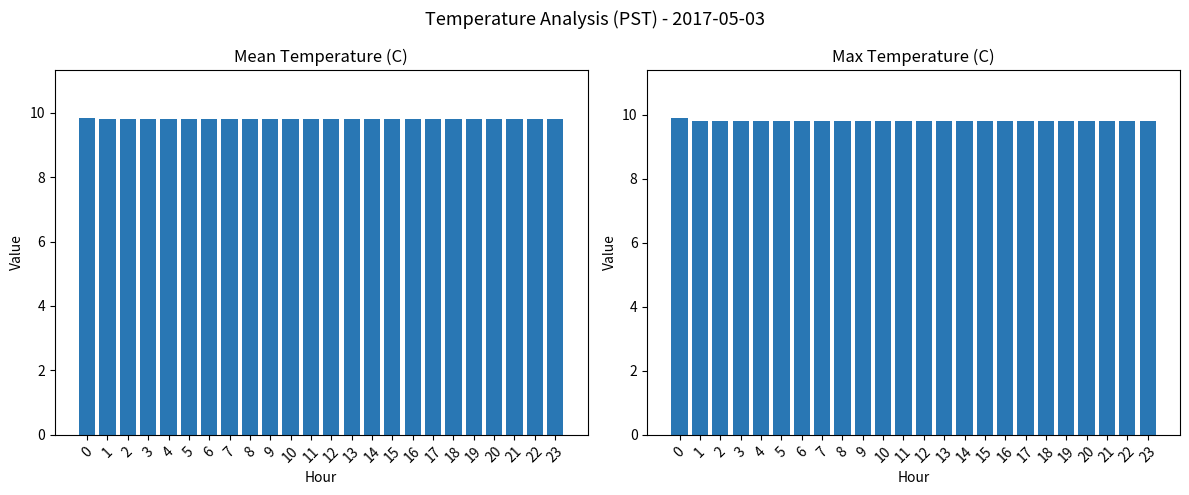

Is it true that Max Temp (C) equals 16.5 at 0?

False